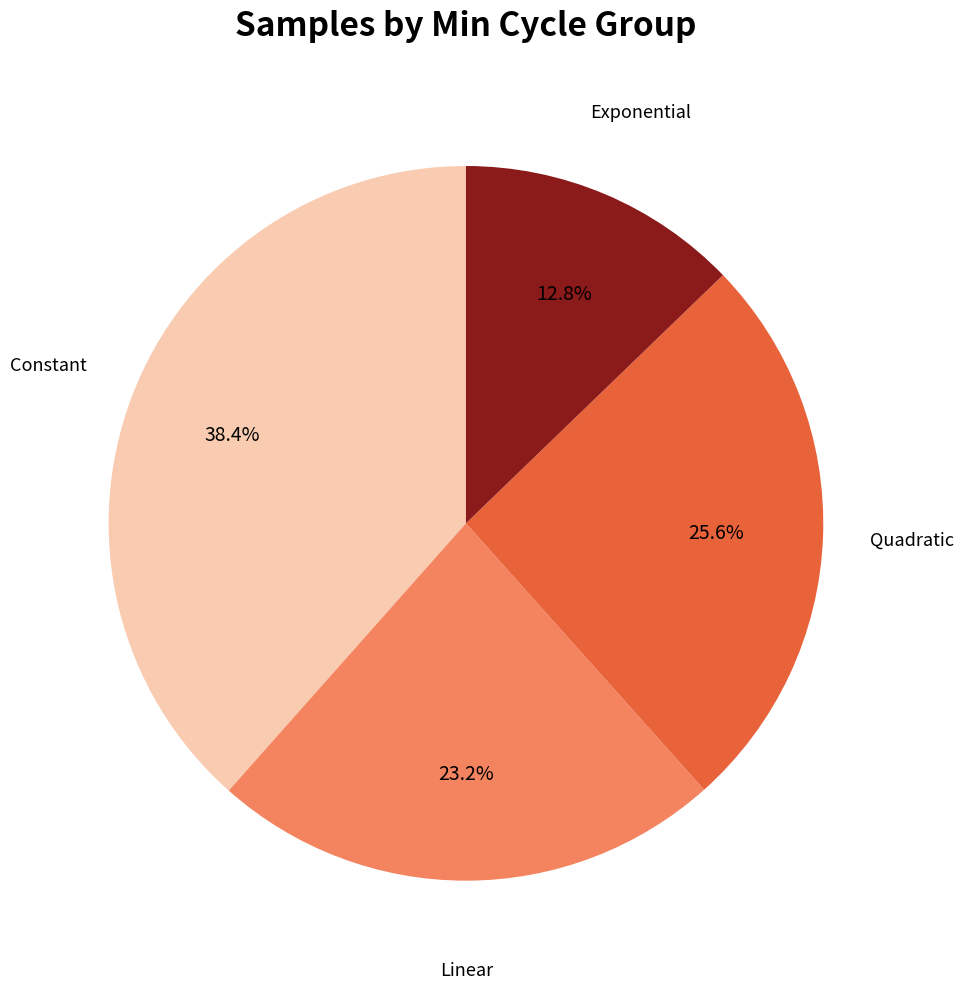

Does any single category account for the majority?

No